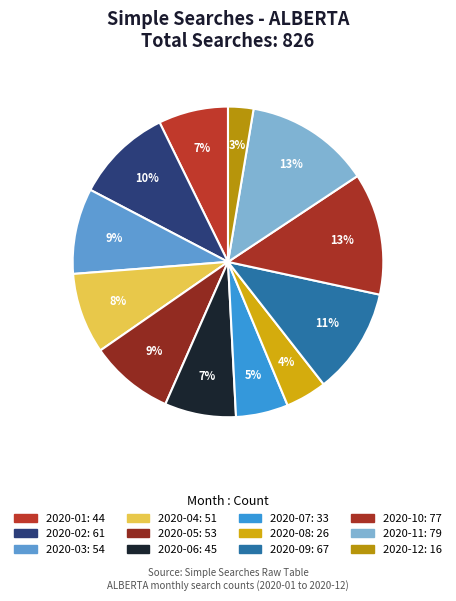

How many slices are in this pie chart?

12